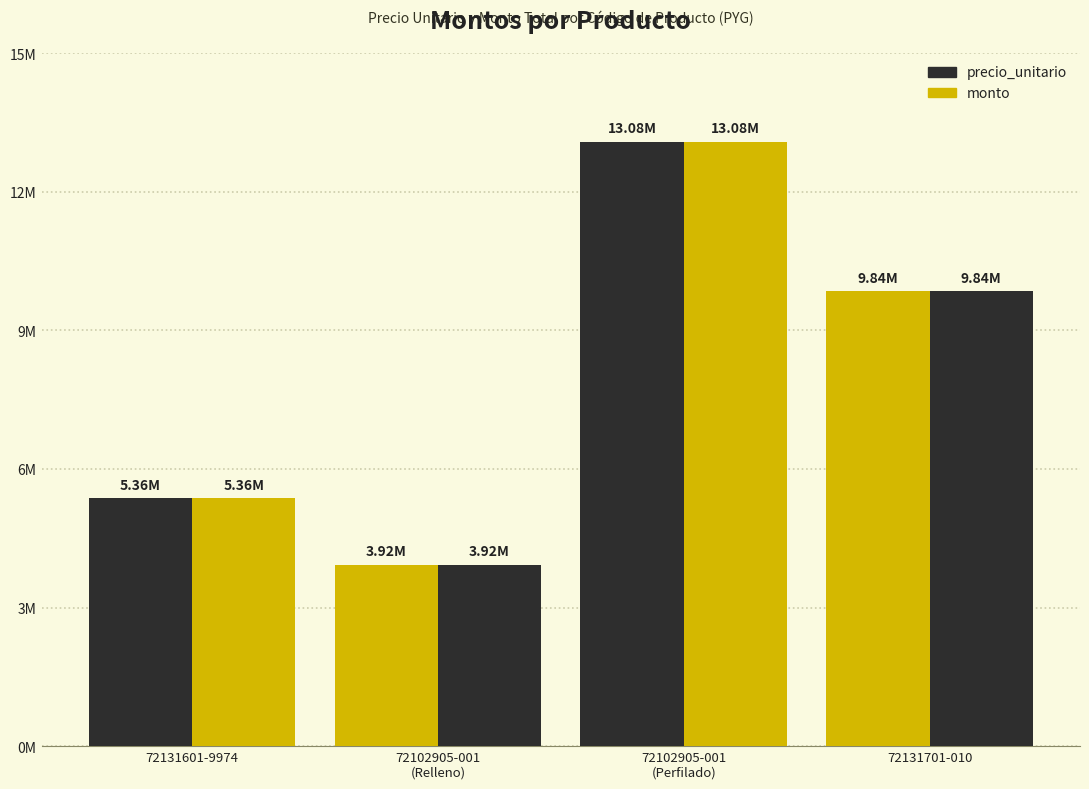

Are the bars horizontal?

No